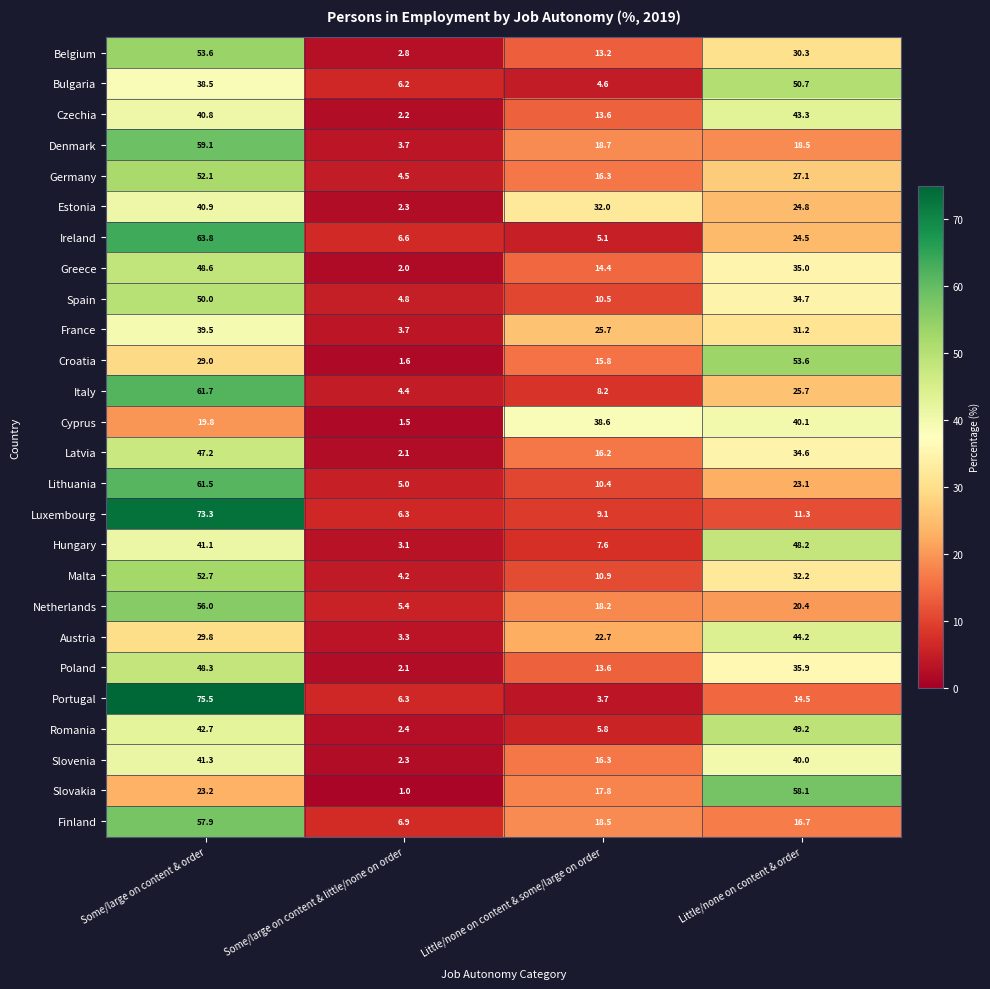

Which series has the largest range (max minus min)?

Portugal